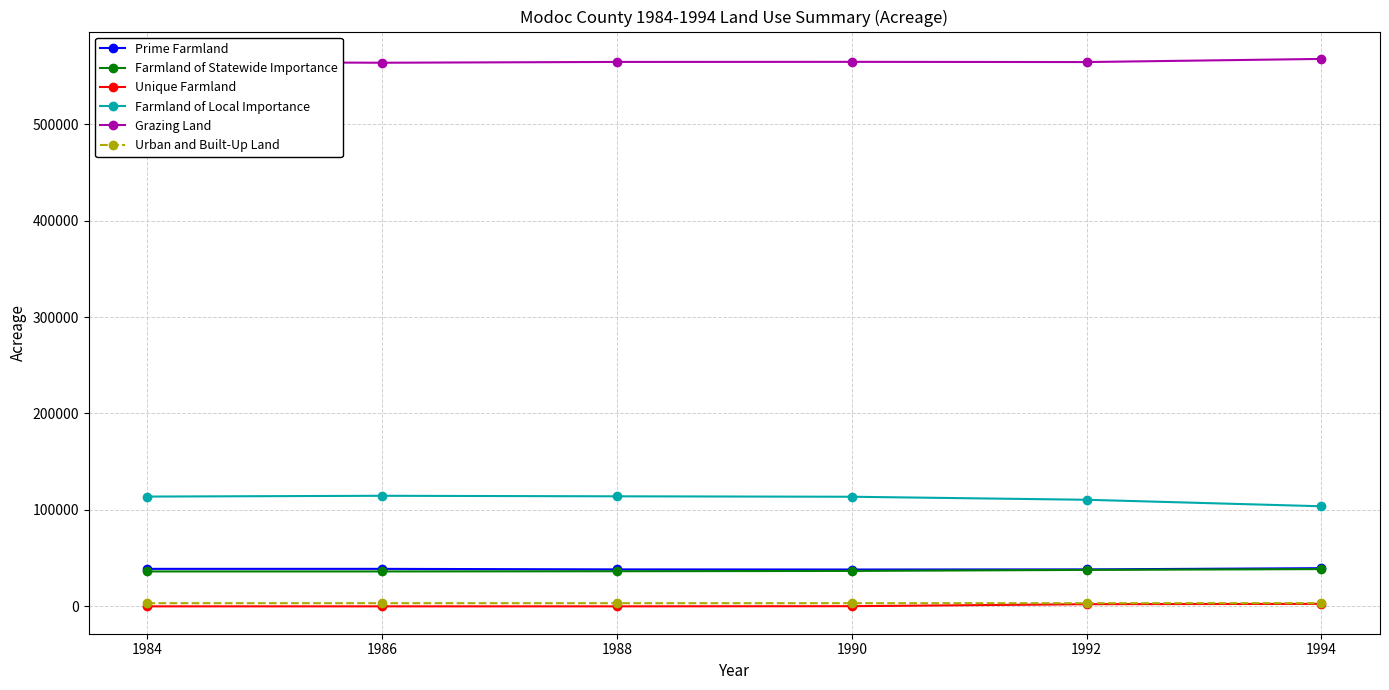

What is the lowest value of the Prime Farmland series?

38199